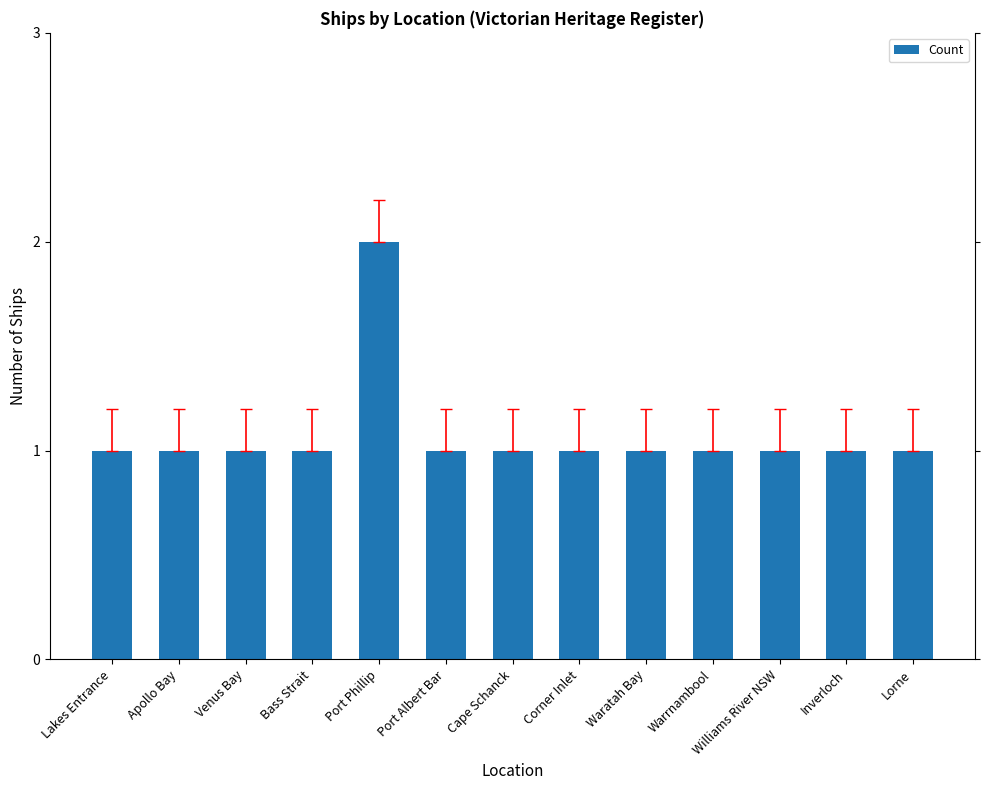

How many values are between 1 and 2?

13